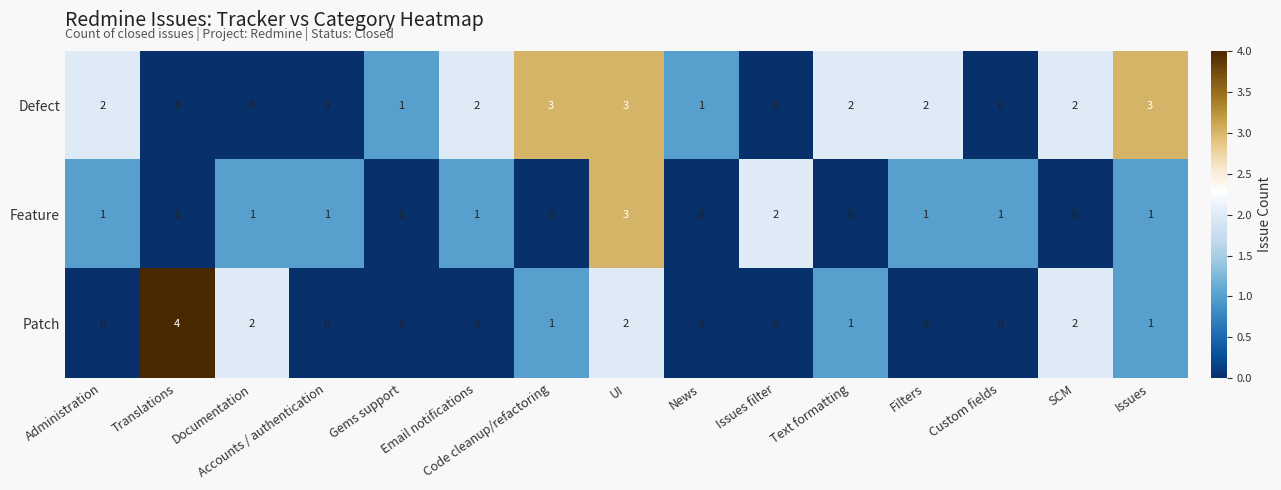

The Defect series shows 2 at News. True or false?

False